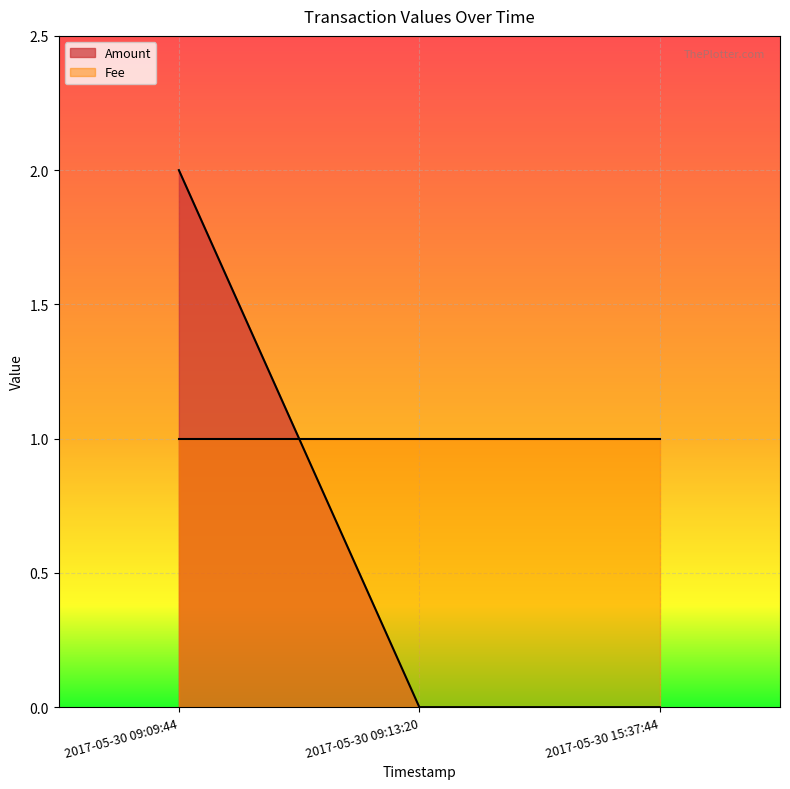

At which category is the sum across all series the highest?

2017-05-30 09:09:44